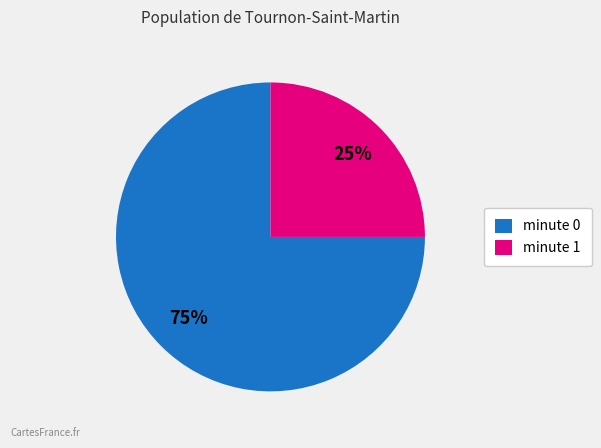

How many segments does this pie chart have?

2